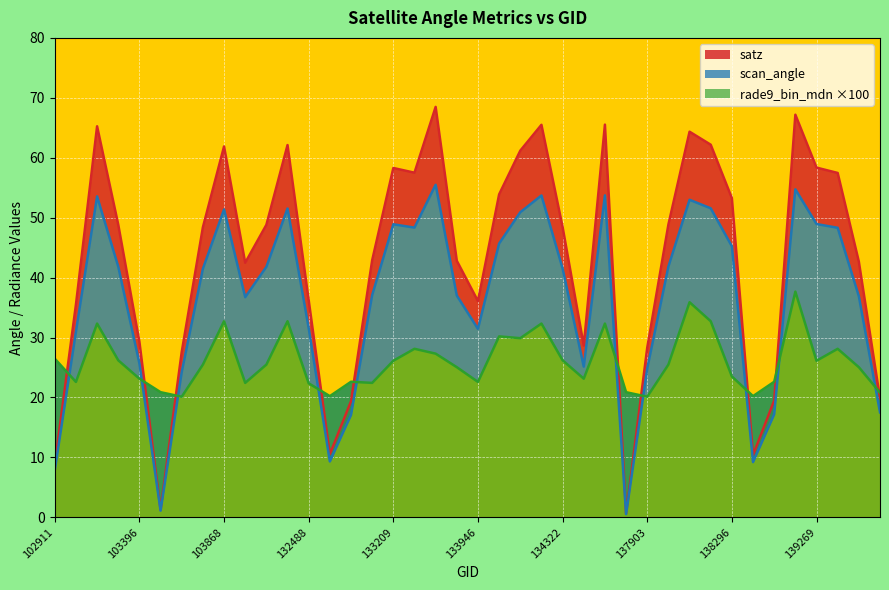

What is the minimum value for satz?

0.6